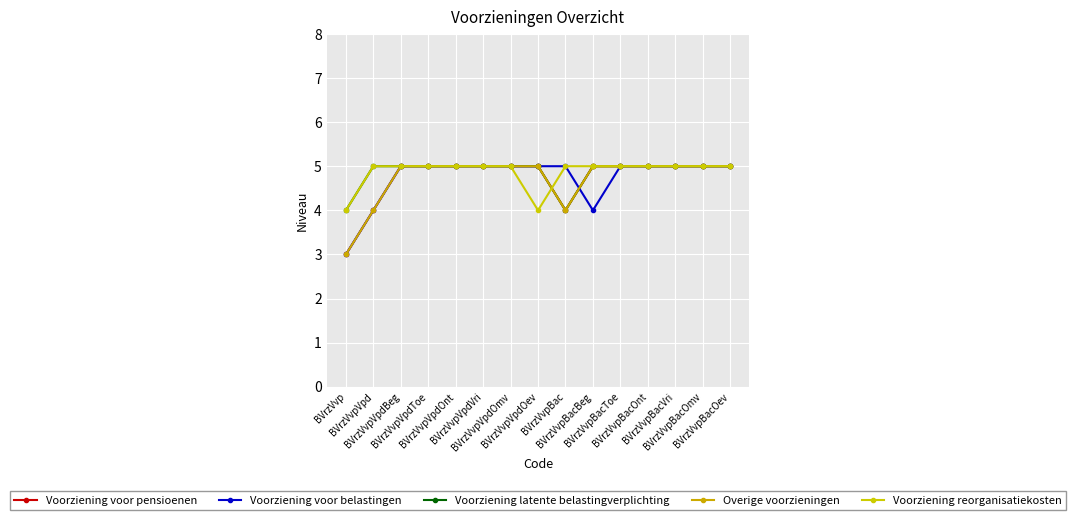

At which label does Voorziening reorganisatiekosten reach its minimum?

BVrzVvp